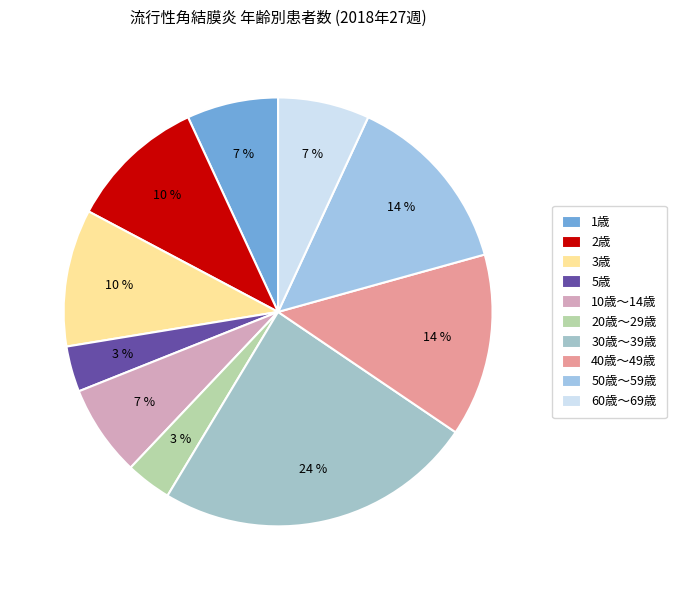

How many slices are in this pie chart?

10